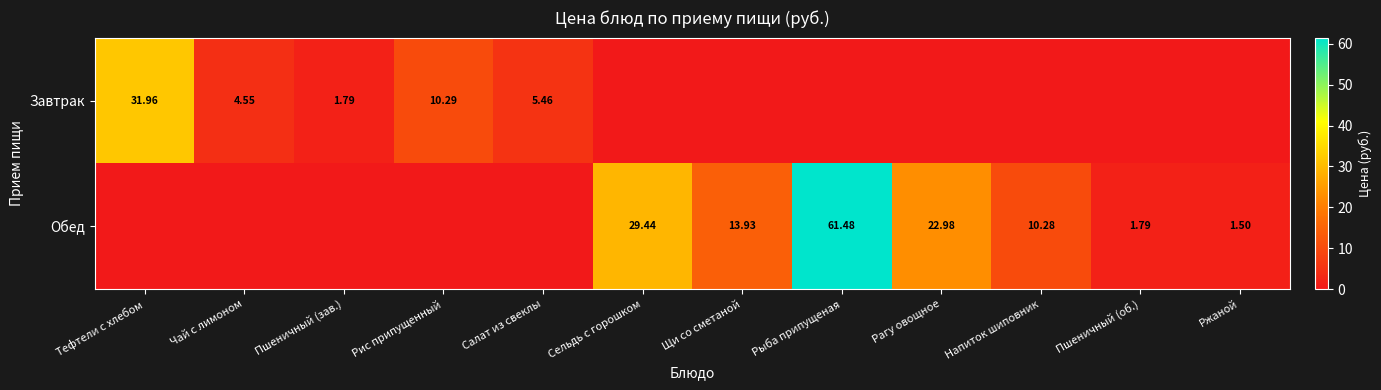

What is the greatest value displayed?

61.5